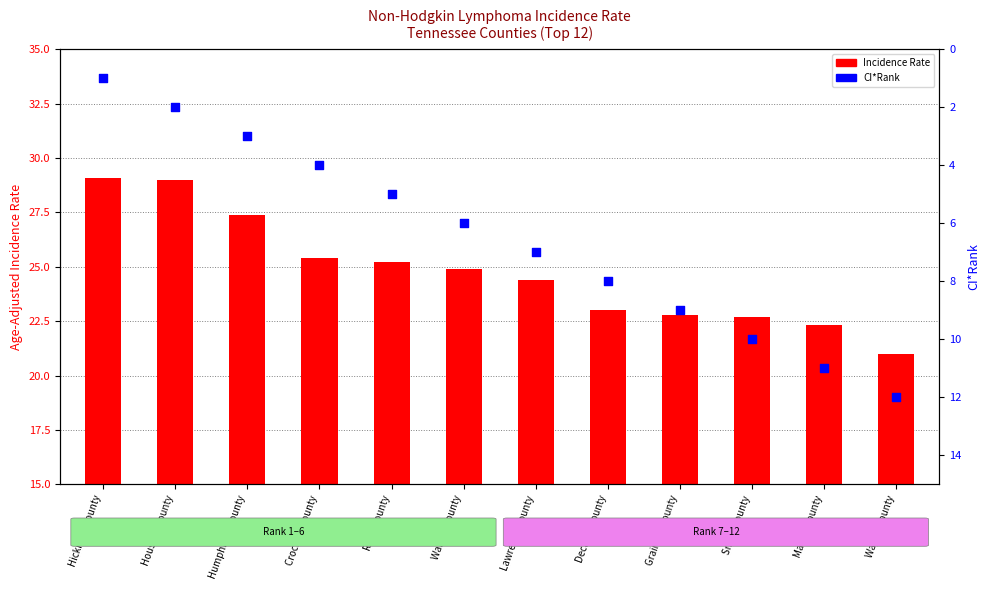

Which series has the largest total across all categories?

Age-Adjusted Incidence Rate